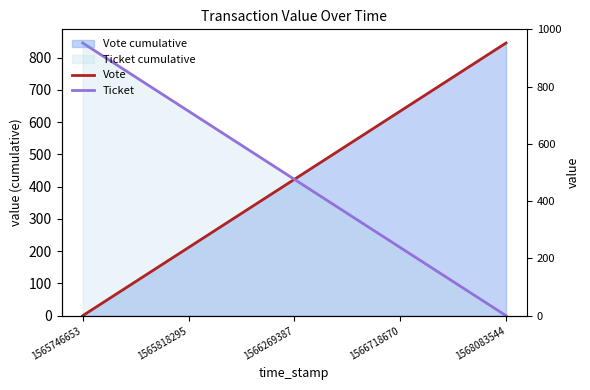

How many values in the Vote series are below 422?

2